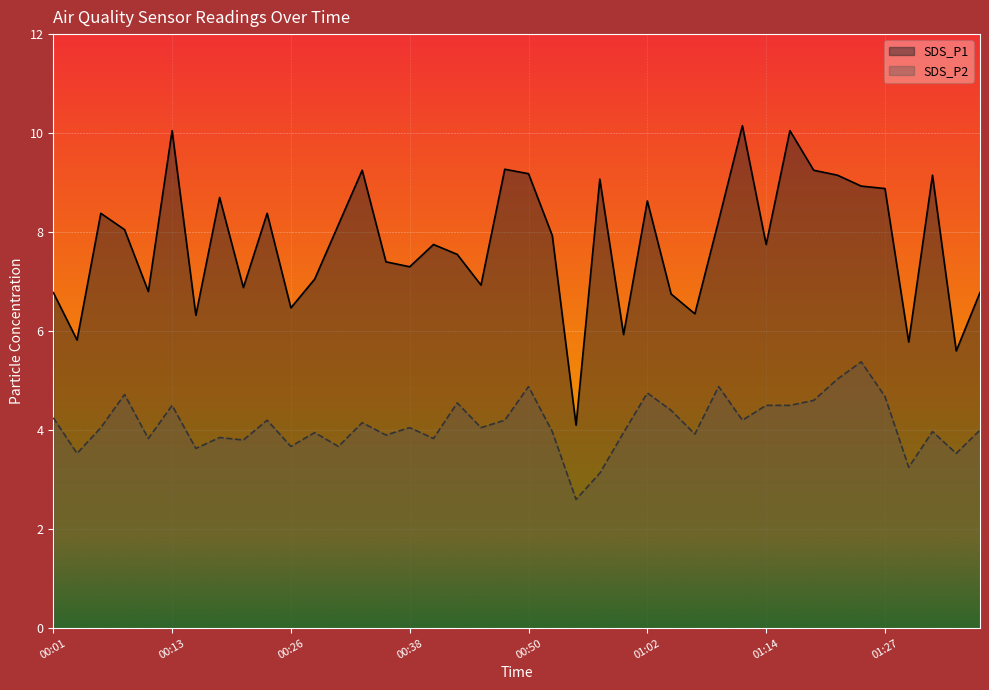

Which has a higher value, 01:24 or 01:12?

01:12